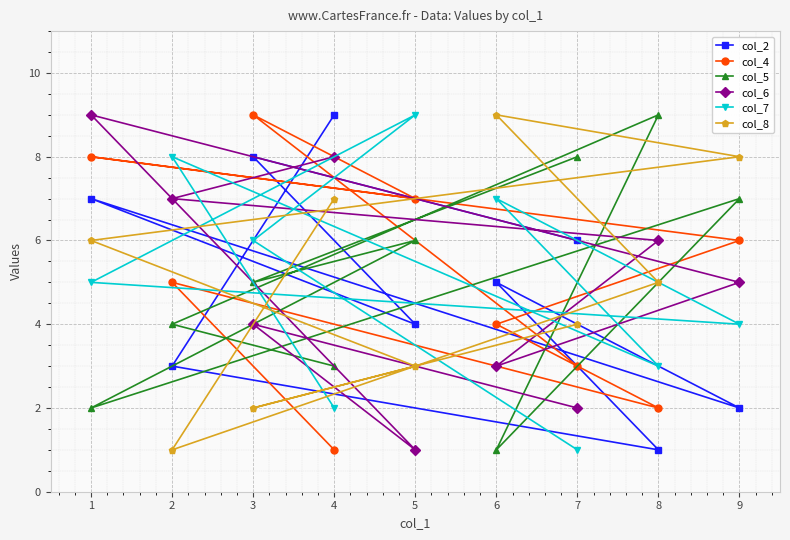

Is this an area chart (filled region under the line)?

No